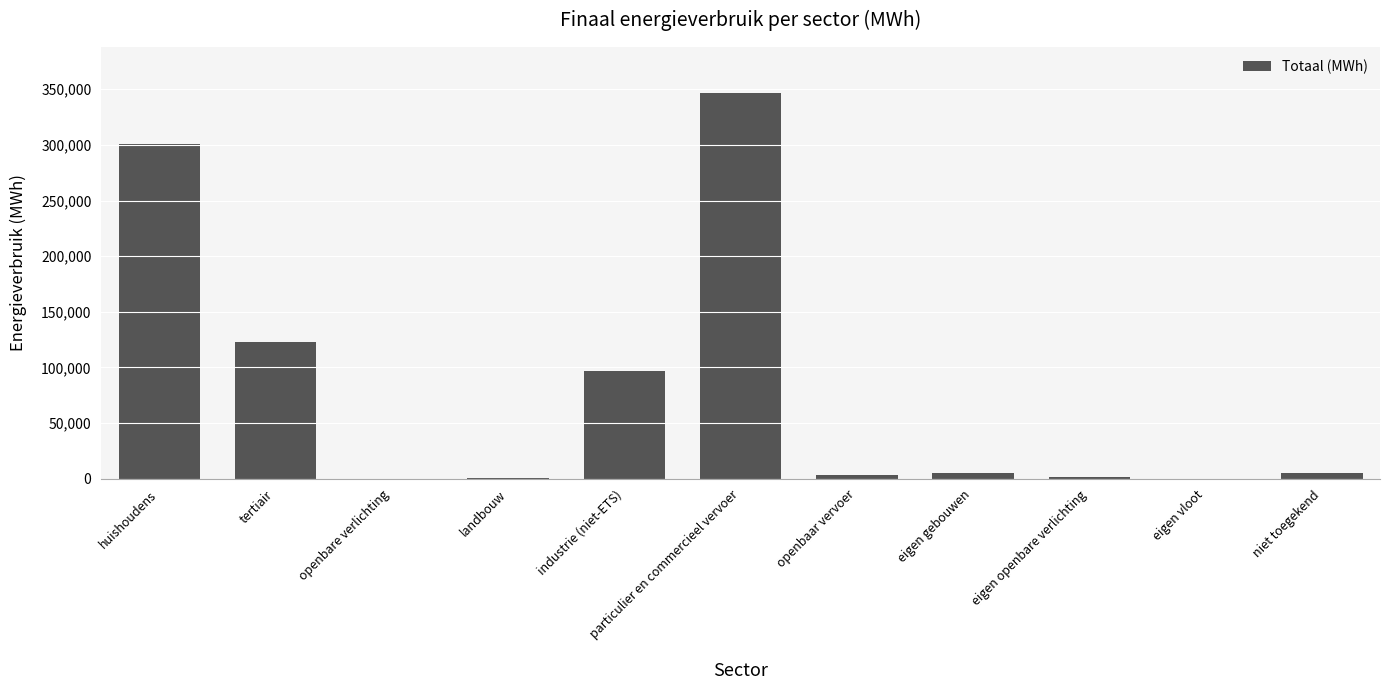

At which category does the chart reach its peak across all series?

particulier en commercieel vervoer